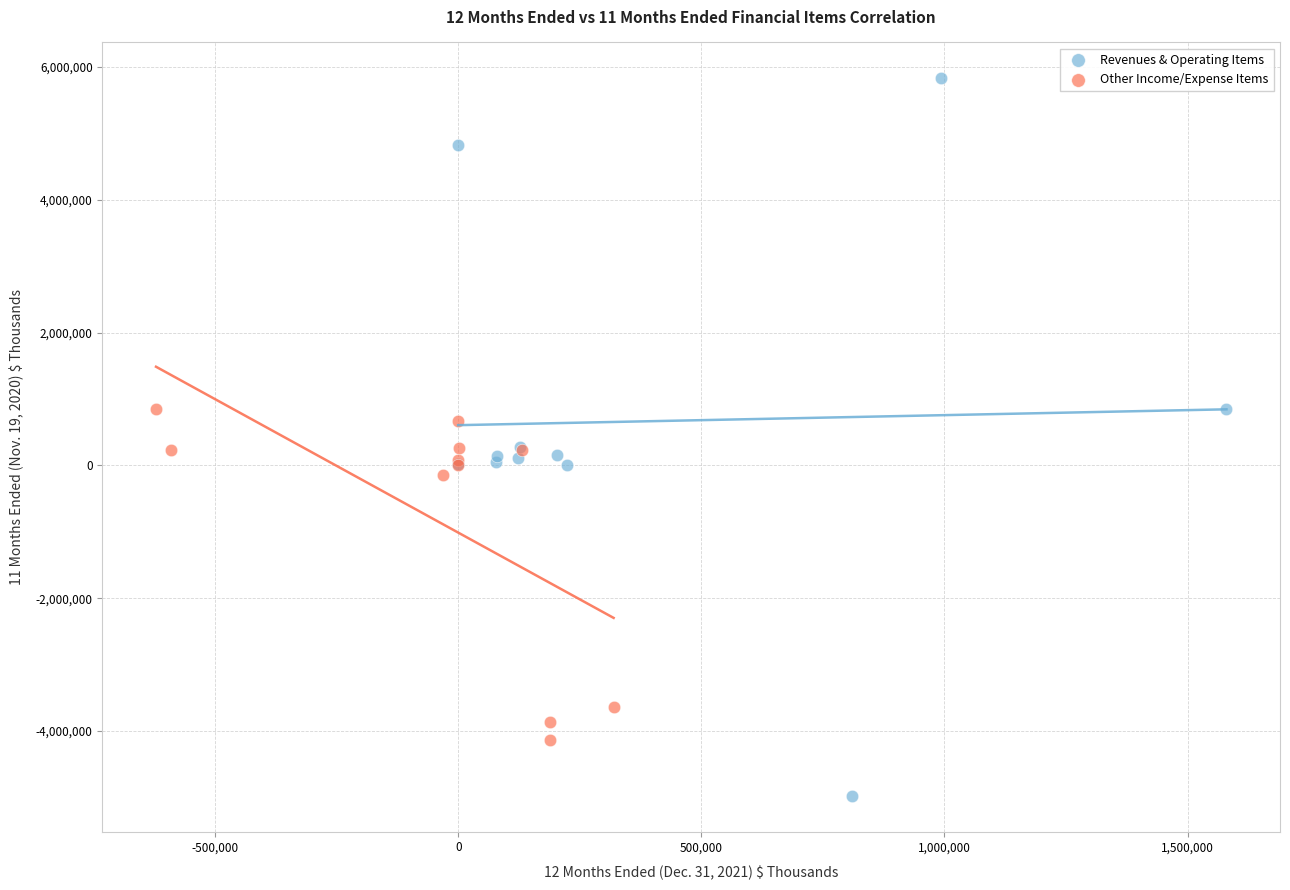

What are all the series names shown in the legend?

Revenues & Operating Items, Other Income/Expense Items